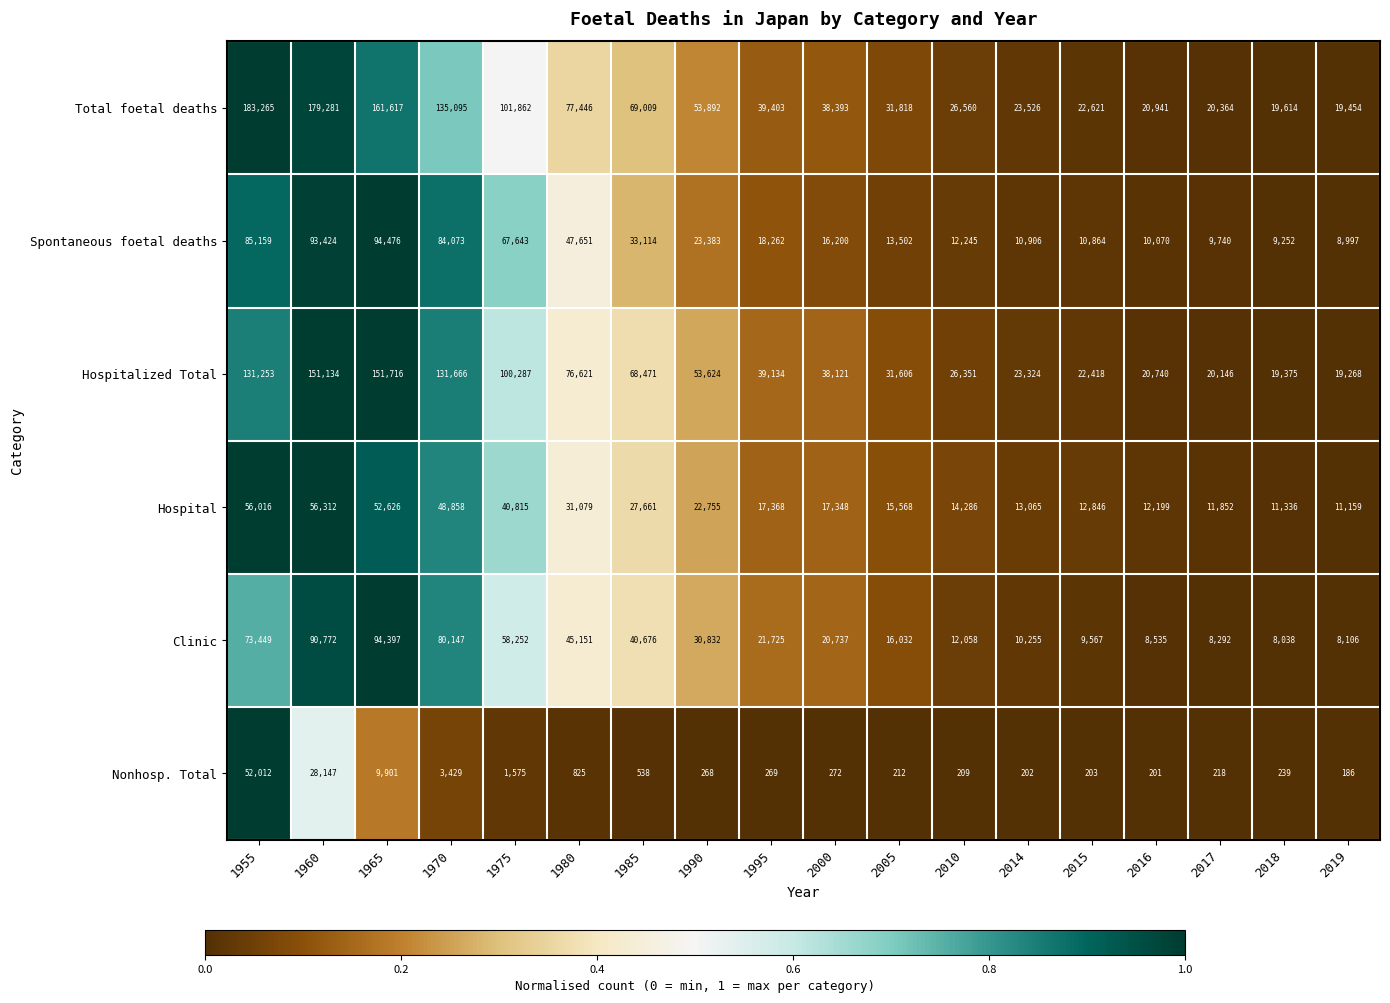

The value of Hospitalized Total at 2019 is 27022. True or false?

False